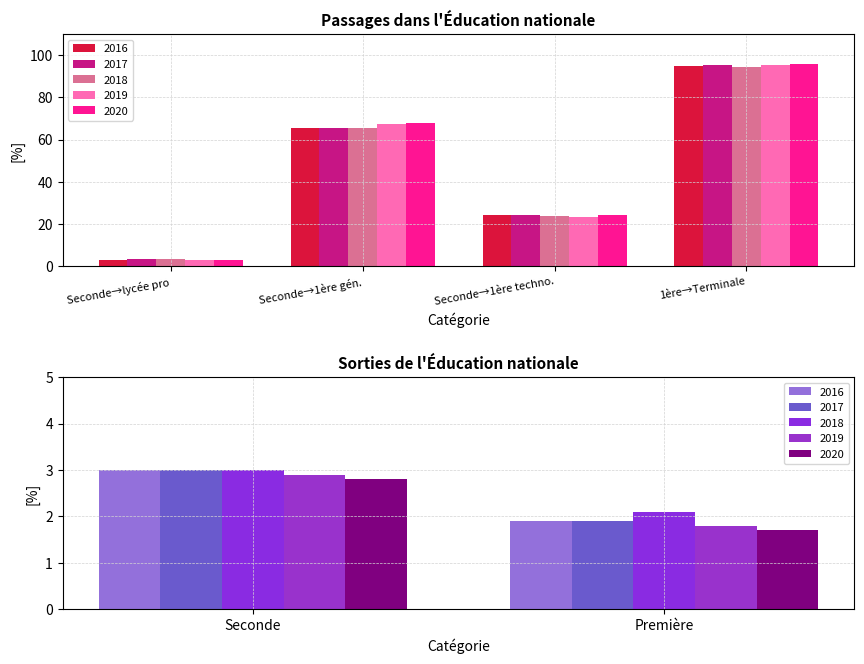

Does the chart contain any negative values?

No